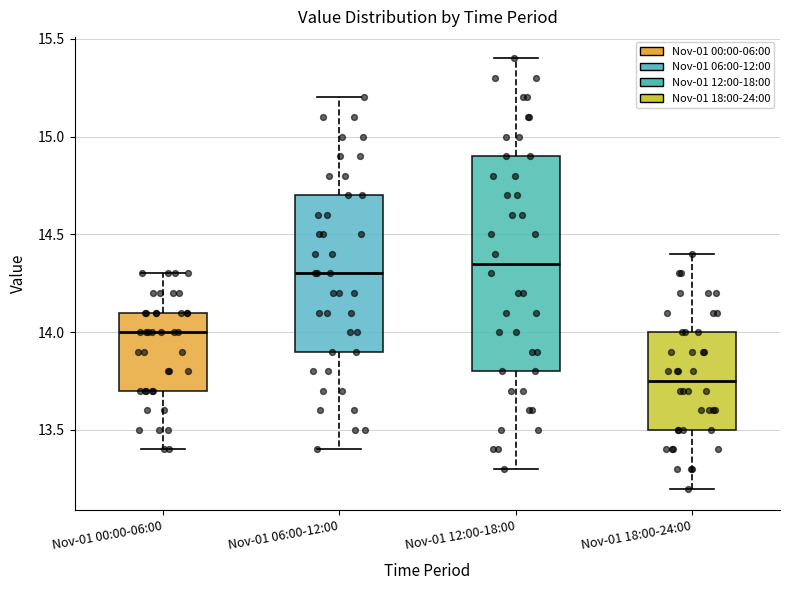

Reading left to right, read every box against the y-axis: the position of its median line, the range the box covers, and the ends of its whiskers. The values are not printed on the chart, so give them approximately, as read against the axis.

Nov-01 00:00-06:00: median 14.00, box 13.70 to 14.10, whiskers 13.40 to 14.30
Nov-01 06:00-12:00: median 14.30, box 13.90 to 14.70, whiskers 13.40 to 15.20
Nov-01 12:00-18:00: median 14.35, box 13.80 to 14.90, whiskers 13.30 to 15.40
Nov-01 18:00-24:00: median 13.75, box 13.50 to 14.00, whiskers 13.20 to 14.40